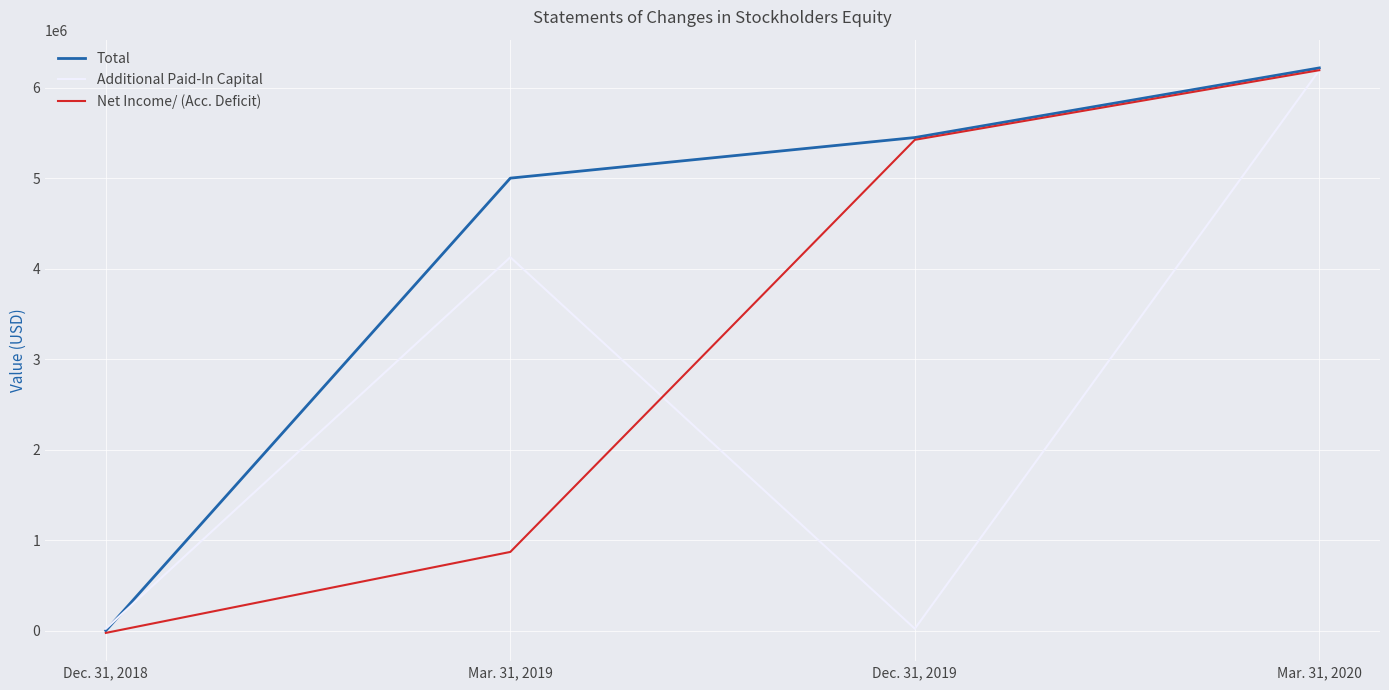

True or false: Net Income/ (Acc. Deficit) has a value of 3369815 at Mar. 31, 2020.

False